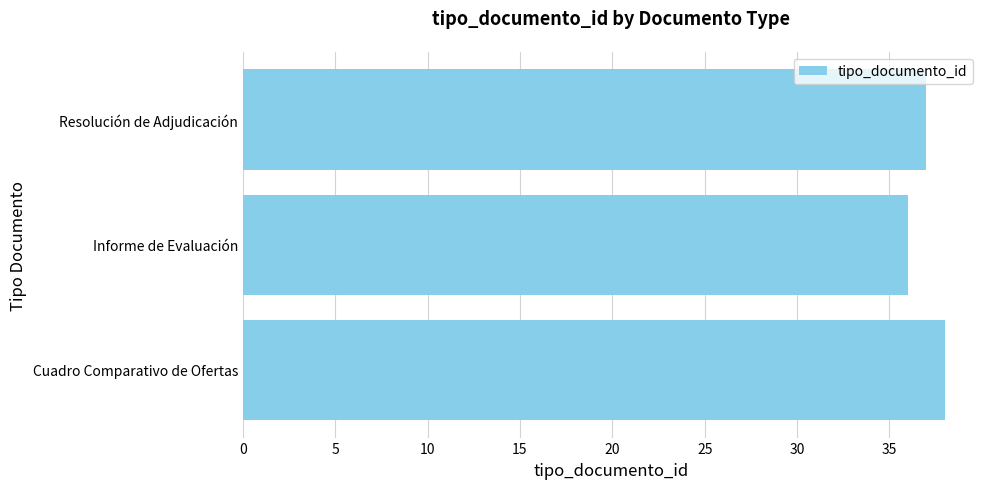

True or false: the data shows 37 at Resolución de Adjudicación.

True